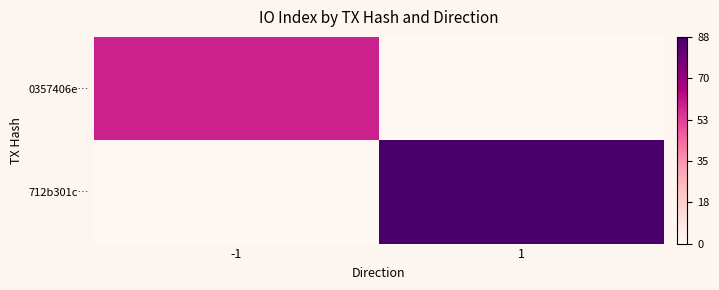

Between -1 and 1, which is larger?

-1